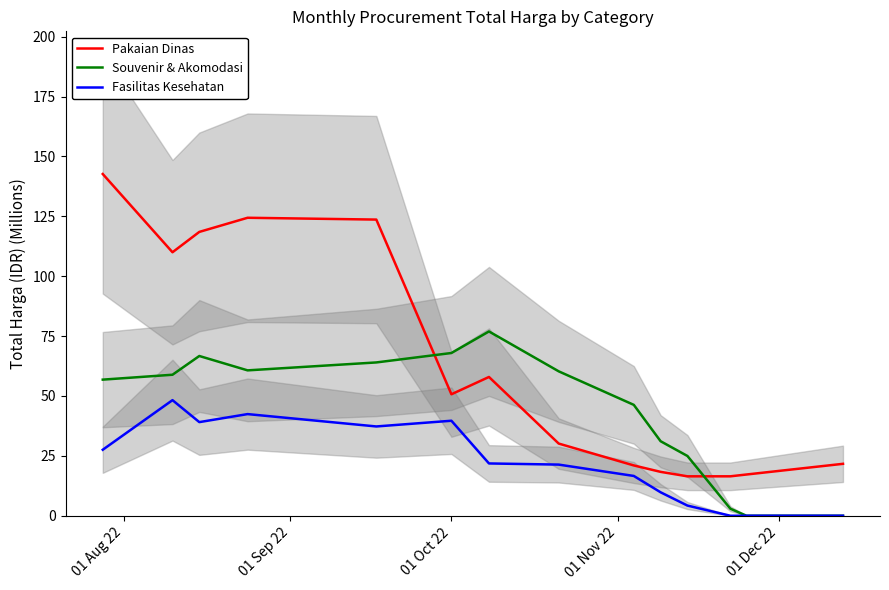

True or false: Pakaian Dinas and Fasilitas Kesehatan intersect in this chart.

False